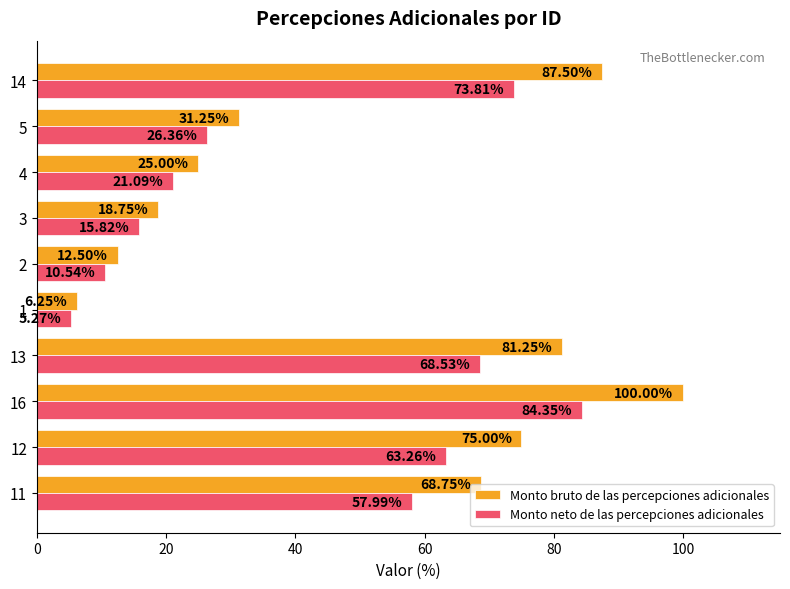

What is the difference between the maximum and second lowest values in the Monto neto de las percepciones adicionales series?

73.8